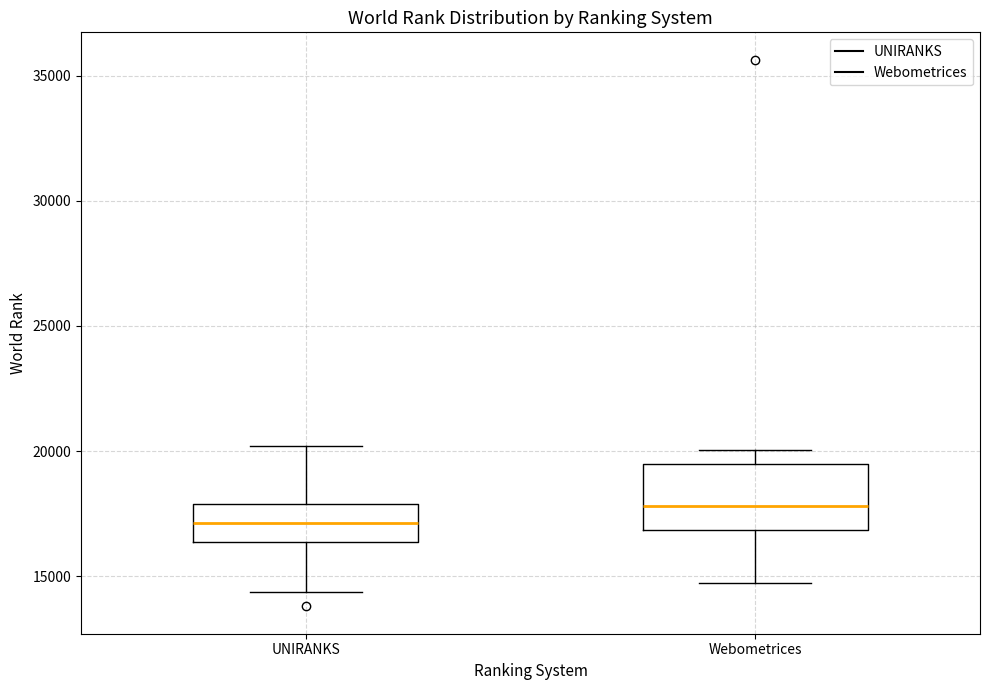

Where does the lower whisker of the box for Webometrices end on the y-axis? The values are not printed on the chart, so give them approximately, as read against the axis.

14500